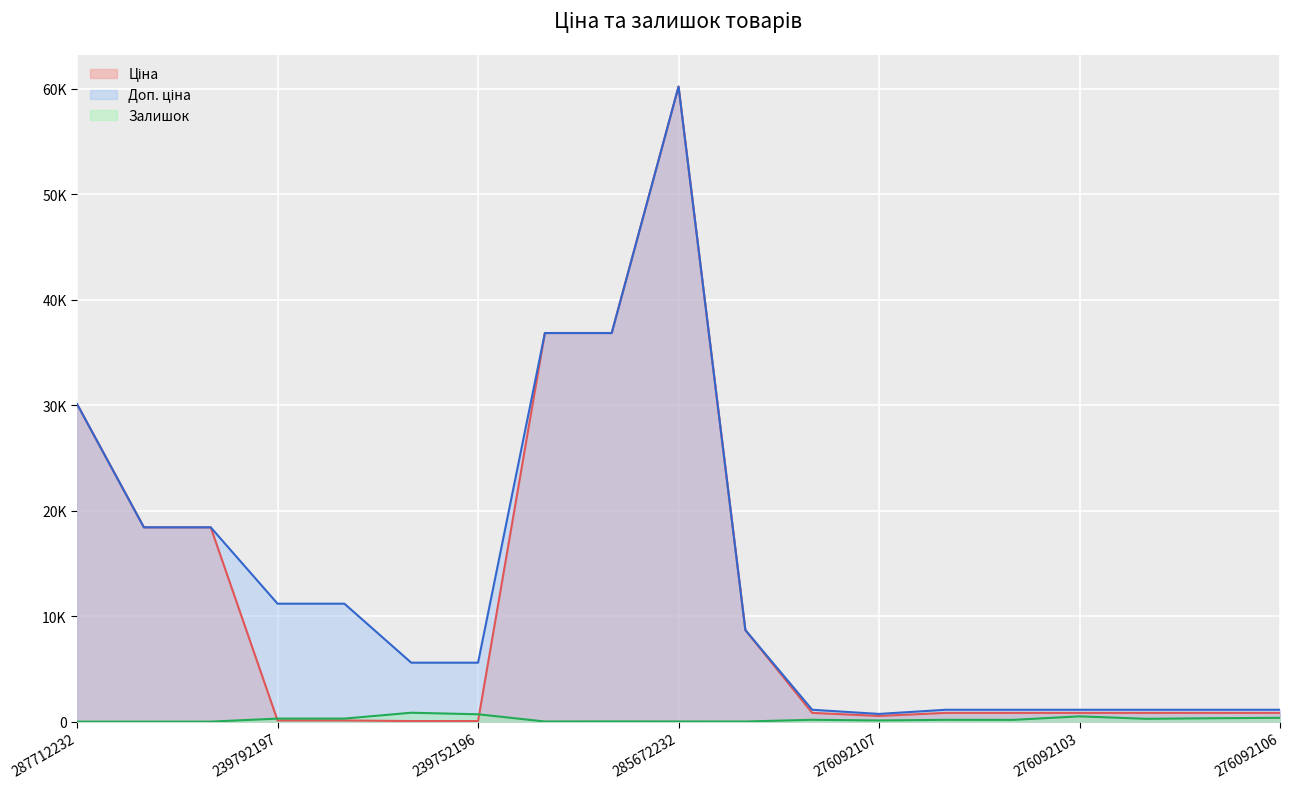

How many values in the Залишок series exceed 173?

9